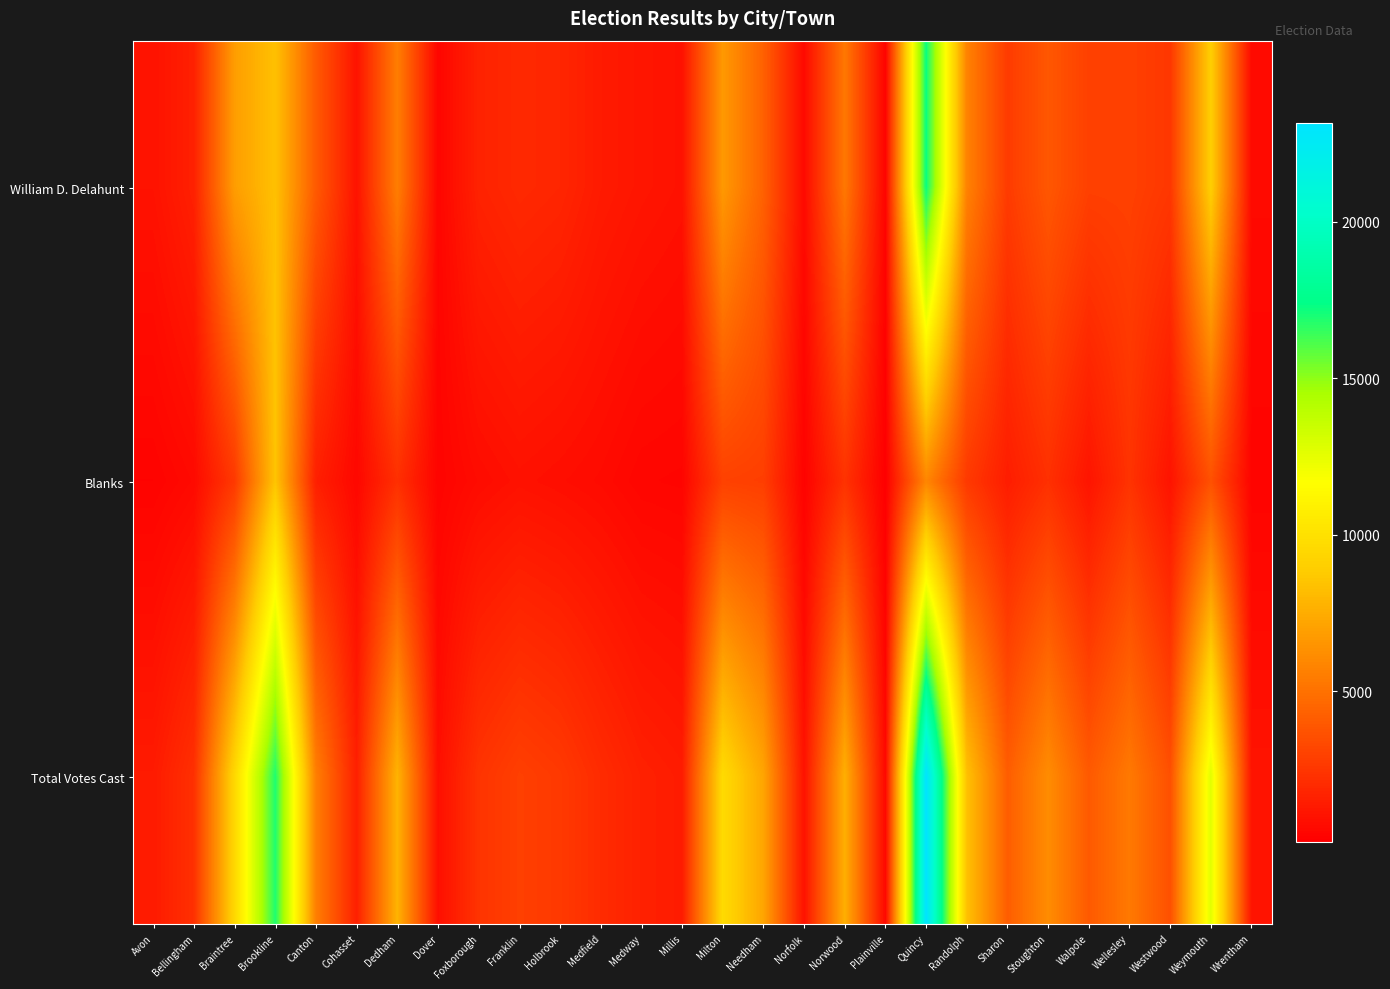

What is the spread (max minus min) of values at Westwood?

2546